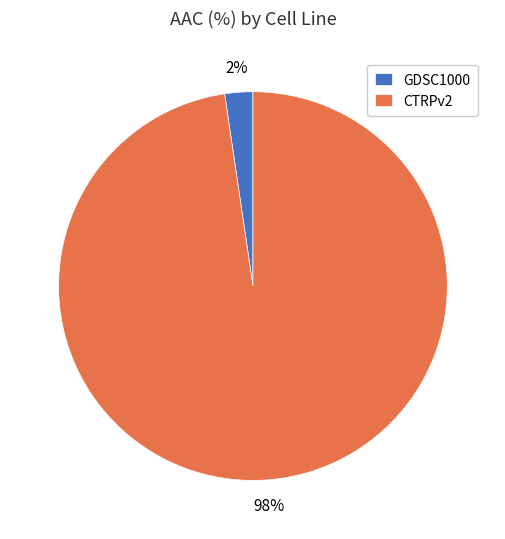

To the nearest percent, what percentage of the pie is GDSC1000?

2%